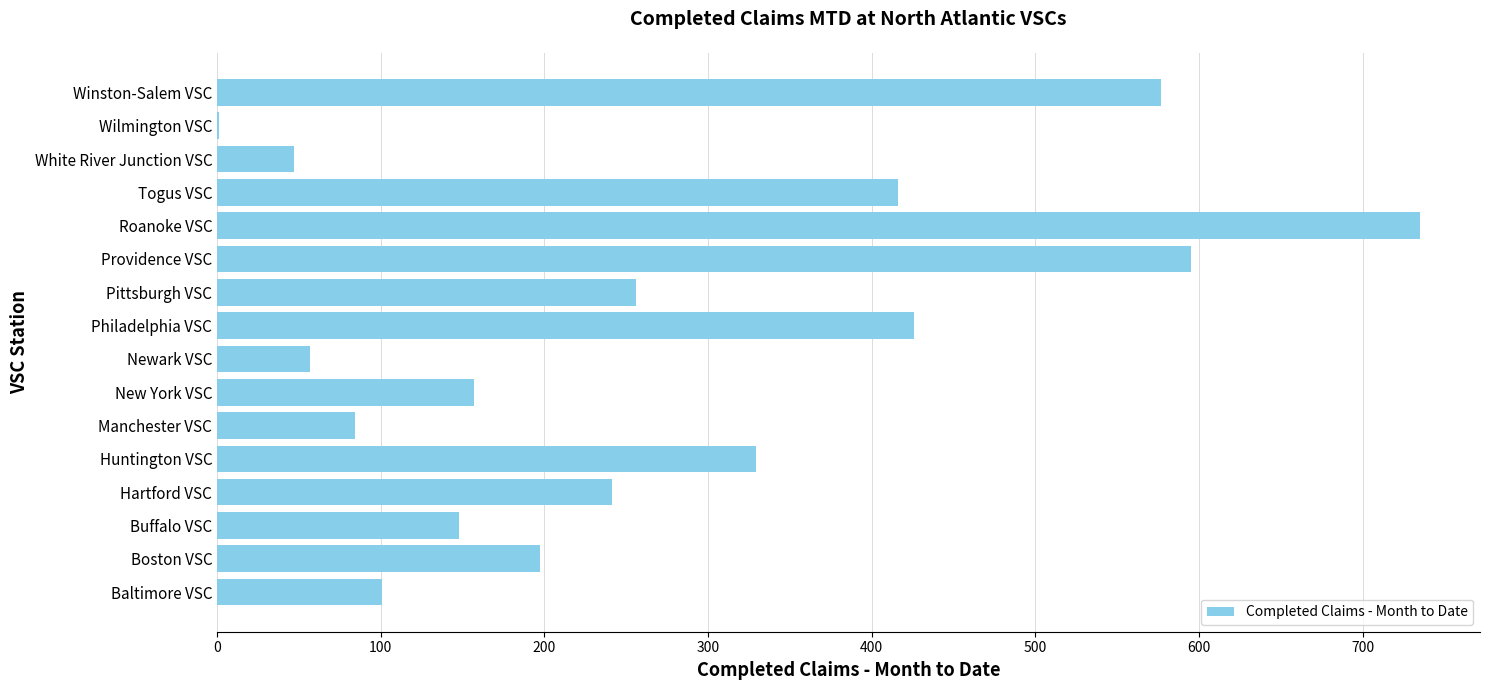

Approximately how many times larger is the value at New York VSC compared to Winston-Salem VSC?

0.3